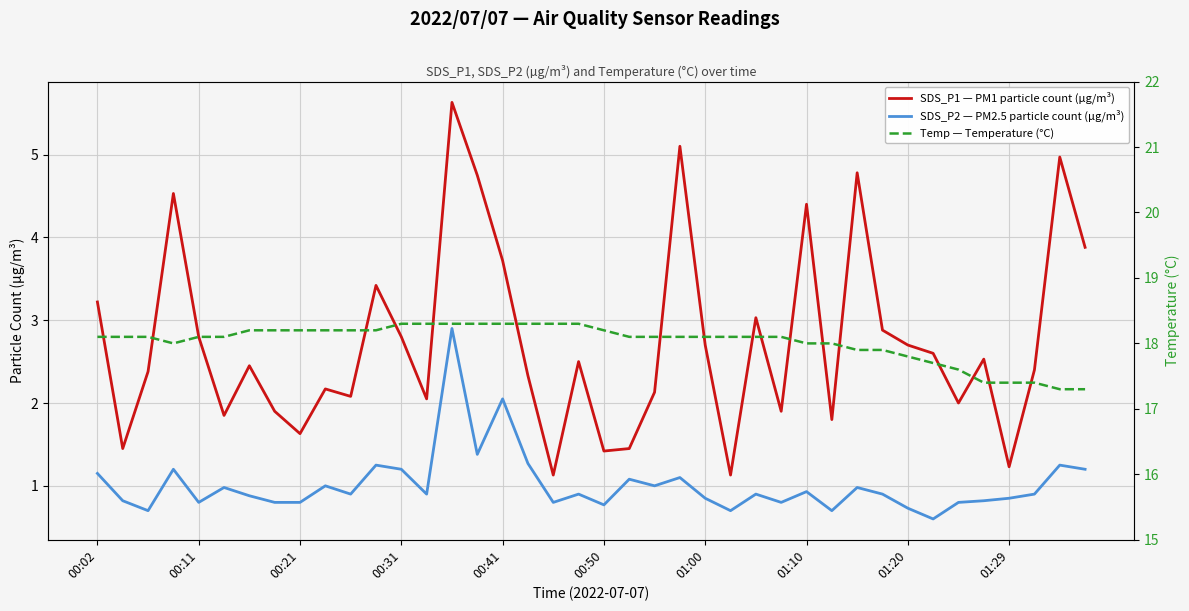

True or false: SDS_P2 — PM2.5 particle count (µg/m³) has a value of 0.8 at 00:50.

True